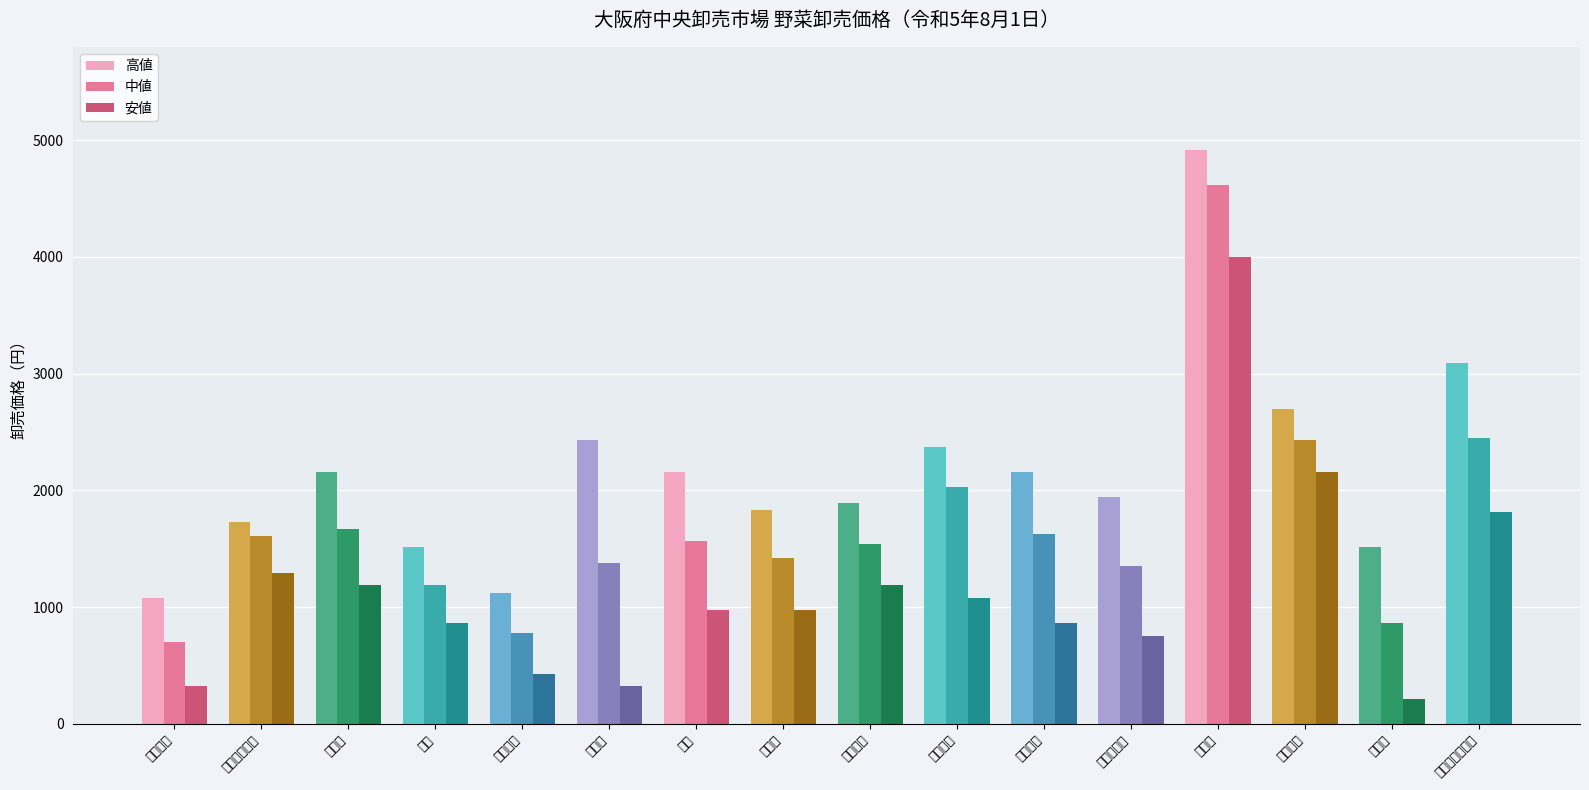

How many values in the 高値 series are below 2160?

8